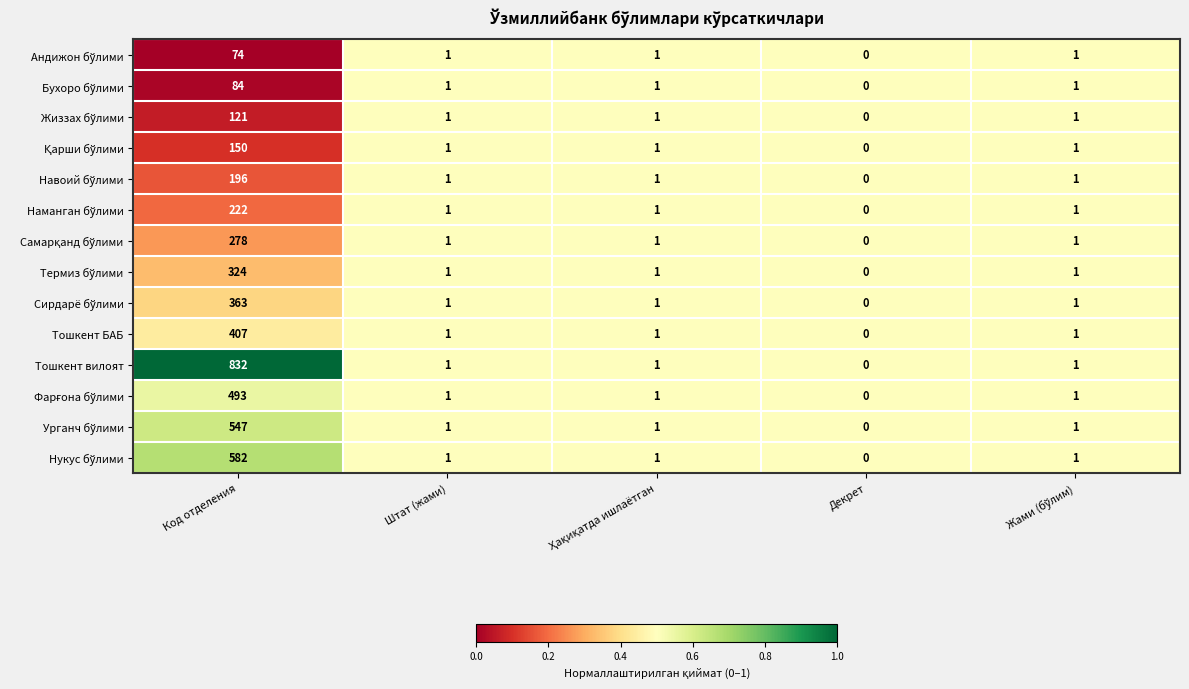

Which series has the largest total across all categories?

Тошкент вилоят